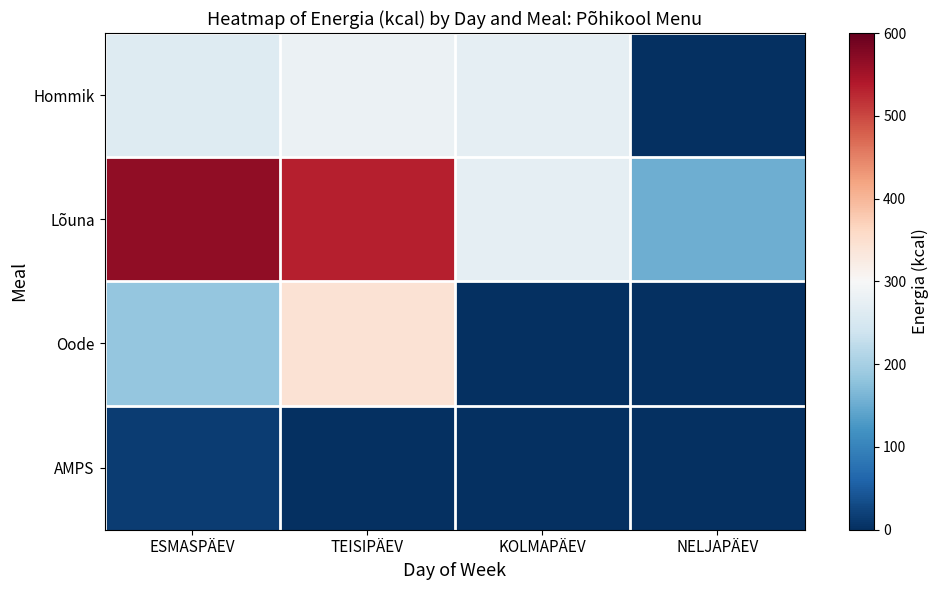

Reading left to right, list all the values displayed in this chart.

Hommik: ESMASPÄEV=260.3	TEISIPÄEV=281.8	KOLMAPÄEV=272.6	NELJAPÄEV=0.0
Lõuna: ESMASPÄEV=567.0	TEISIPÄEV=533.5	KOLMAPÄEV=273.0	NELJAPÄEV=153.8
Oode: ESMASPÄEV=183.3	TEISIPÄEV=343.6	KOLMAPÄEV=0.0	NELJAPÄEV=0.0
AMPS: ESMASPÄEV=15.3	TEISIPÄEV=0.0	KOLMAPÄEV=0.0	NELJAPÄEV=0.0